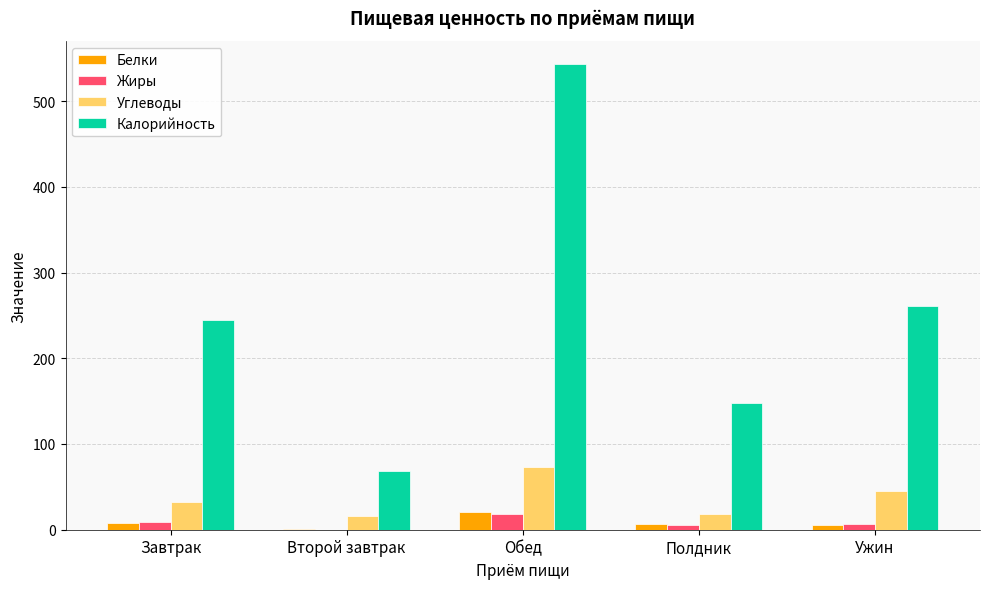

What are all the series names shown in the legend?

Белки, Жиры, Углеводы, Калорийность